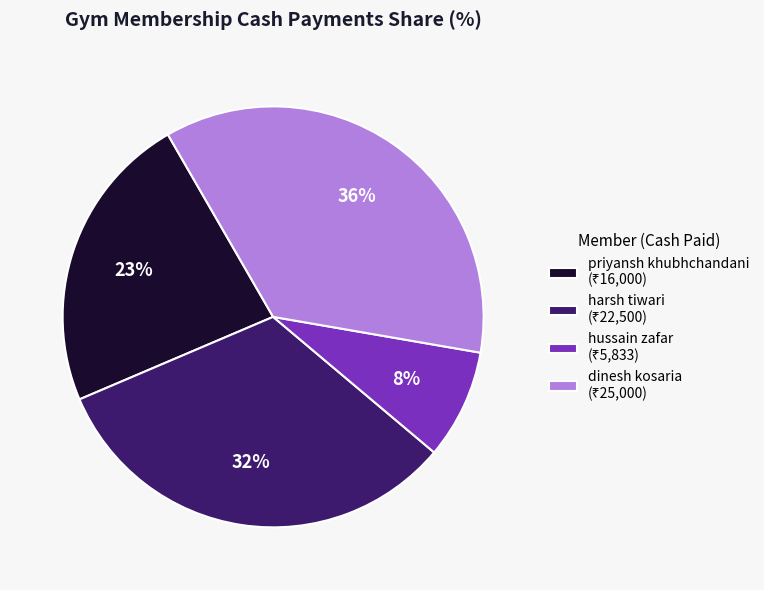

To the nearest percent, what is the difference between the largest and smallest slice percentages?

28%